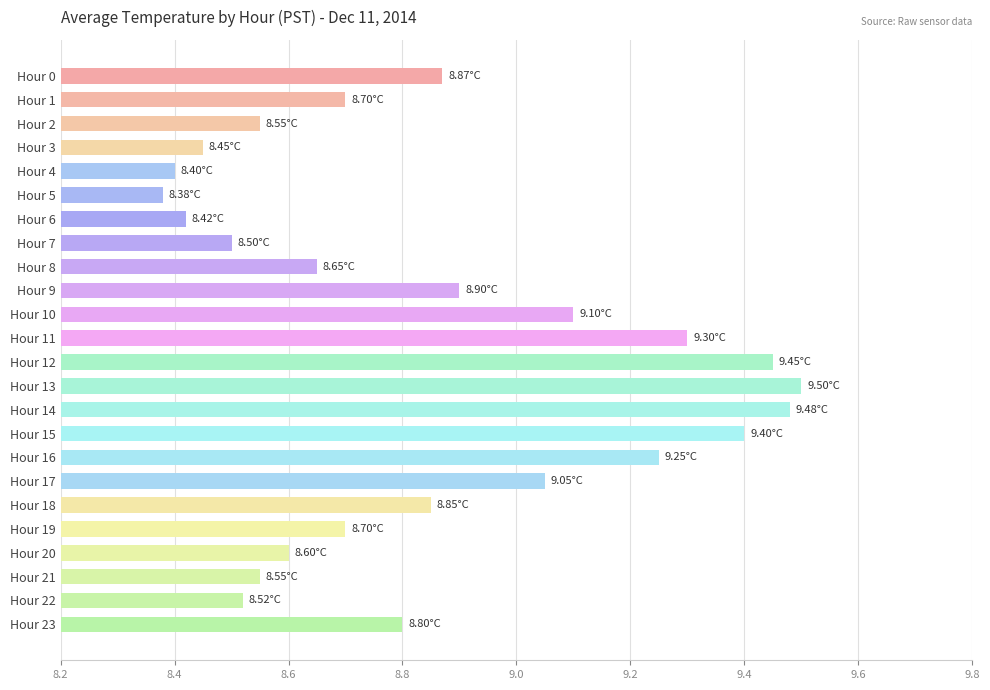

Approximately how many times larger is the value at Hour 19 compared to Hour 12?

0.9